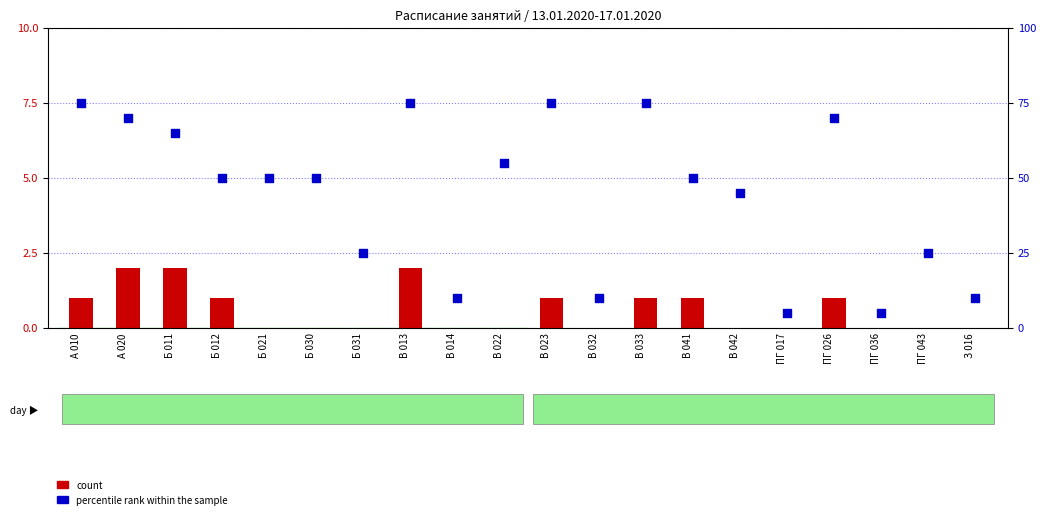

At how many categories does at least one series exceed 52?

8